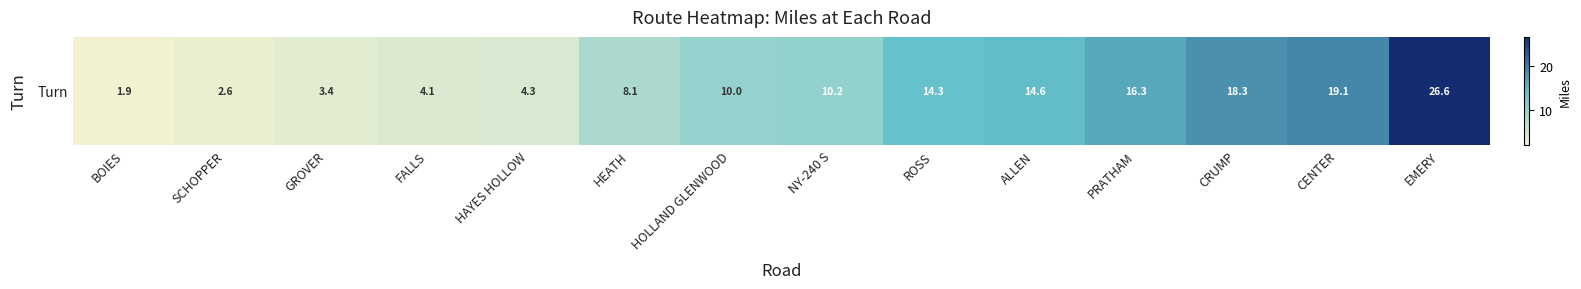

Approximately how many times larger is the value at SCHOPPER compared to FALLS?

0.6